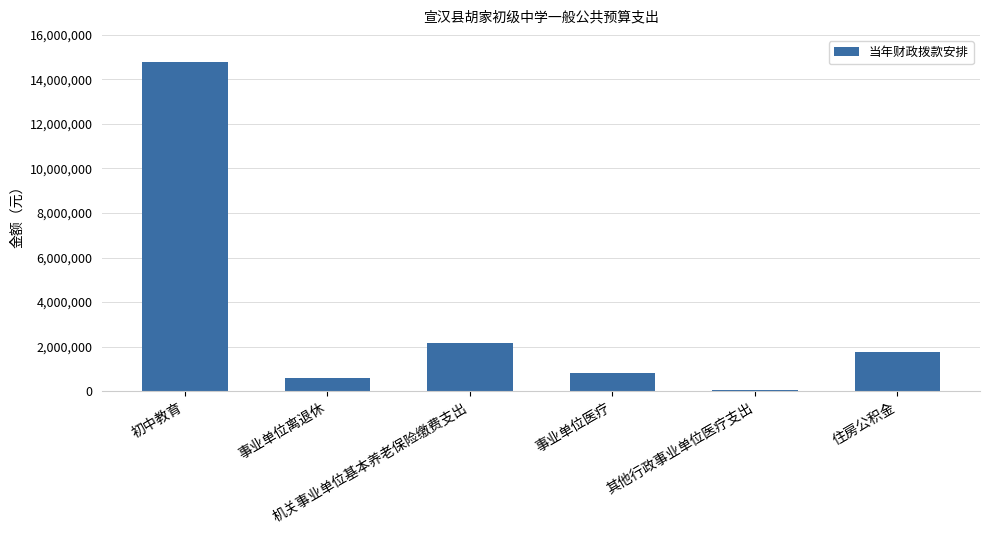

True or false: the data shows 23639746 at 初中教育.

False